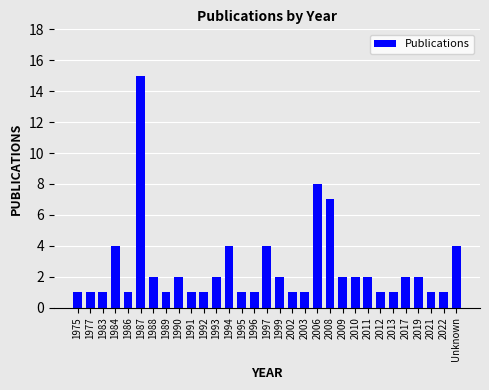

What is the label of the 30th bar from the right?

1977